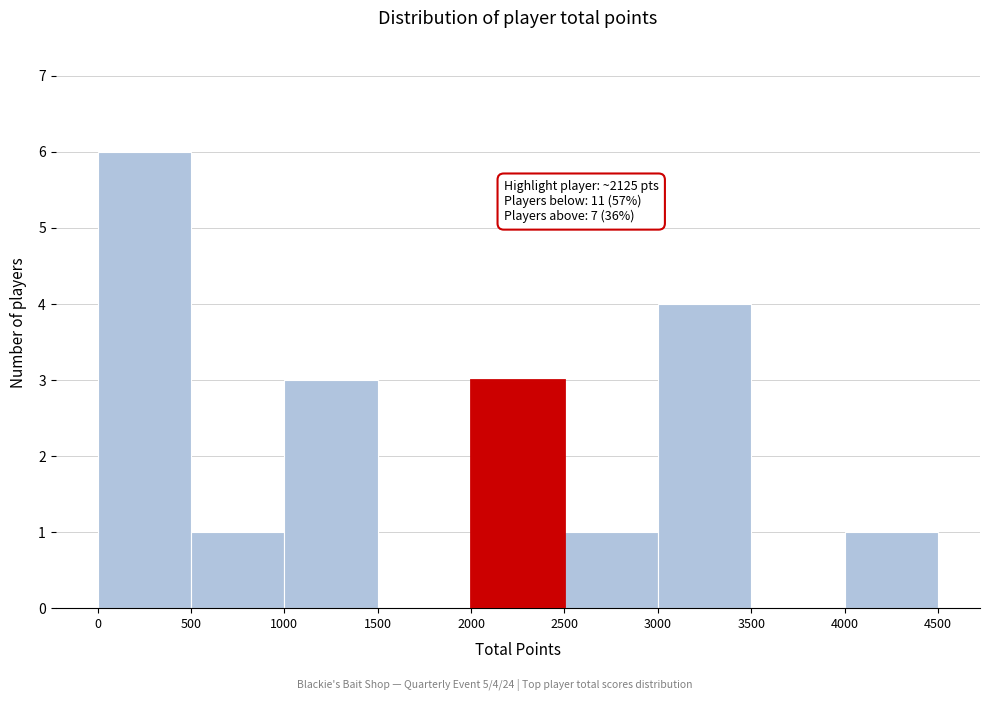

Which range on the x-axis has the tallest bar?

0 to 500